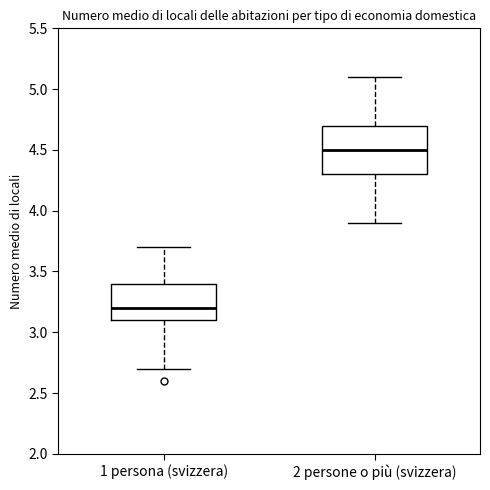

Which box has the lowest median line?

1 persona (svizzera)